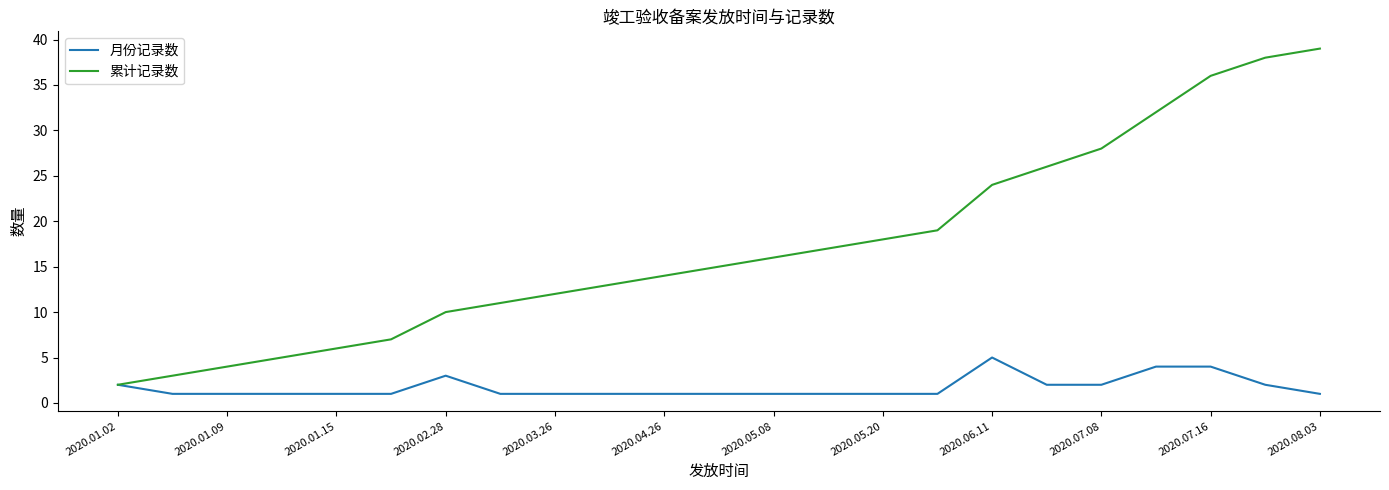

Which series has the largest range (max minus min)?

累计记录数